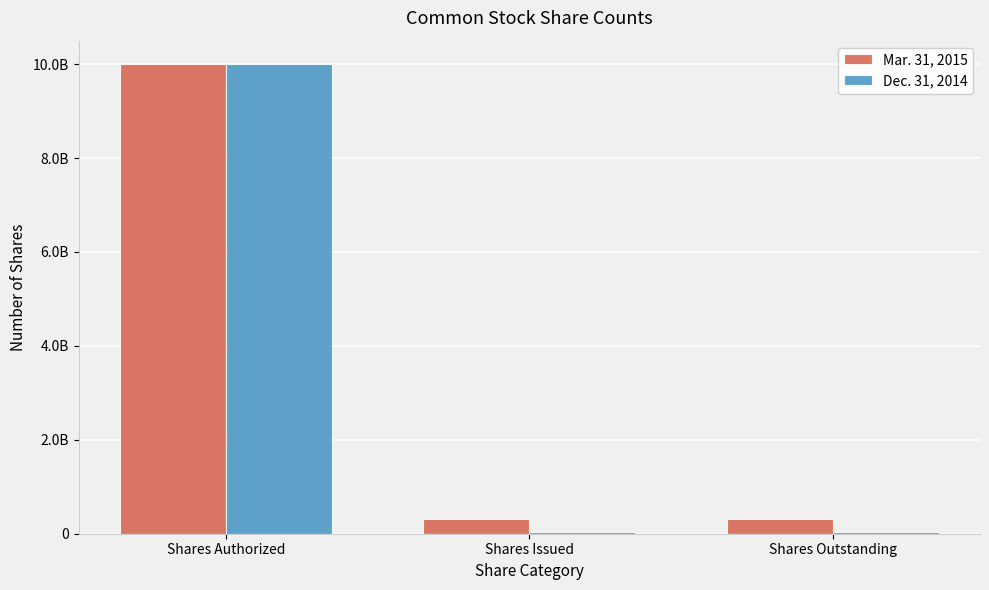

Does the chart contain any negative values?

No